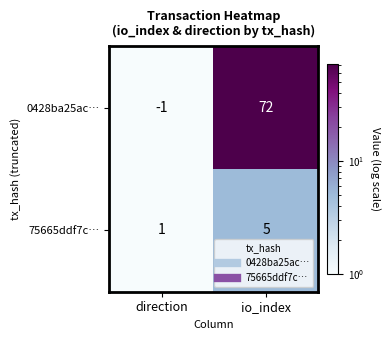

At how many categories does at least one series exceed 16?

1